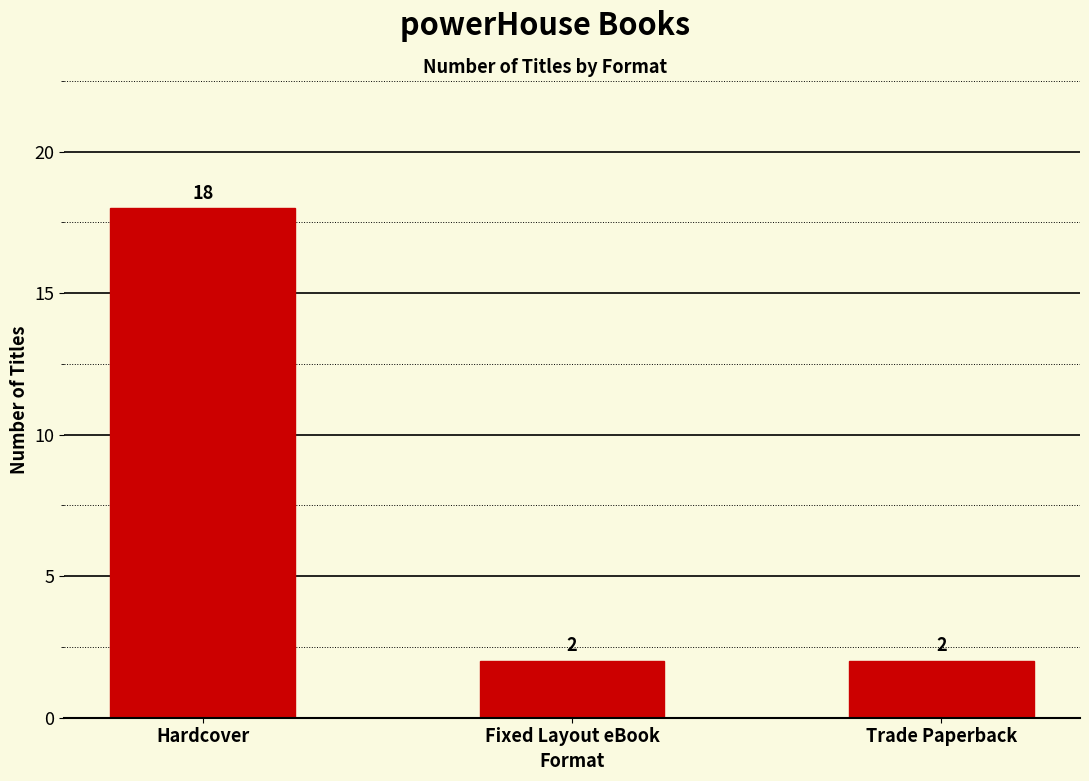

What is the value of the 2nd bar from the left?

2